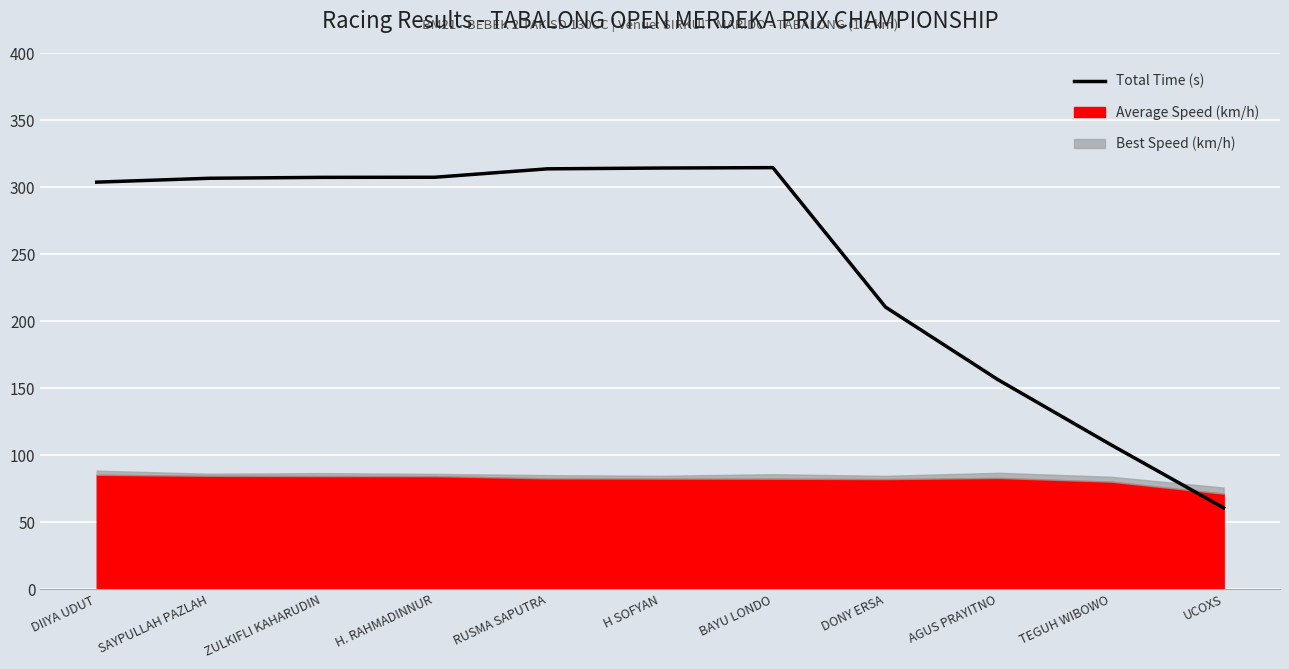

What is the smallest value displayed?

60.6